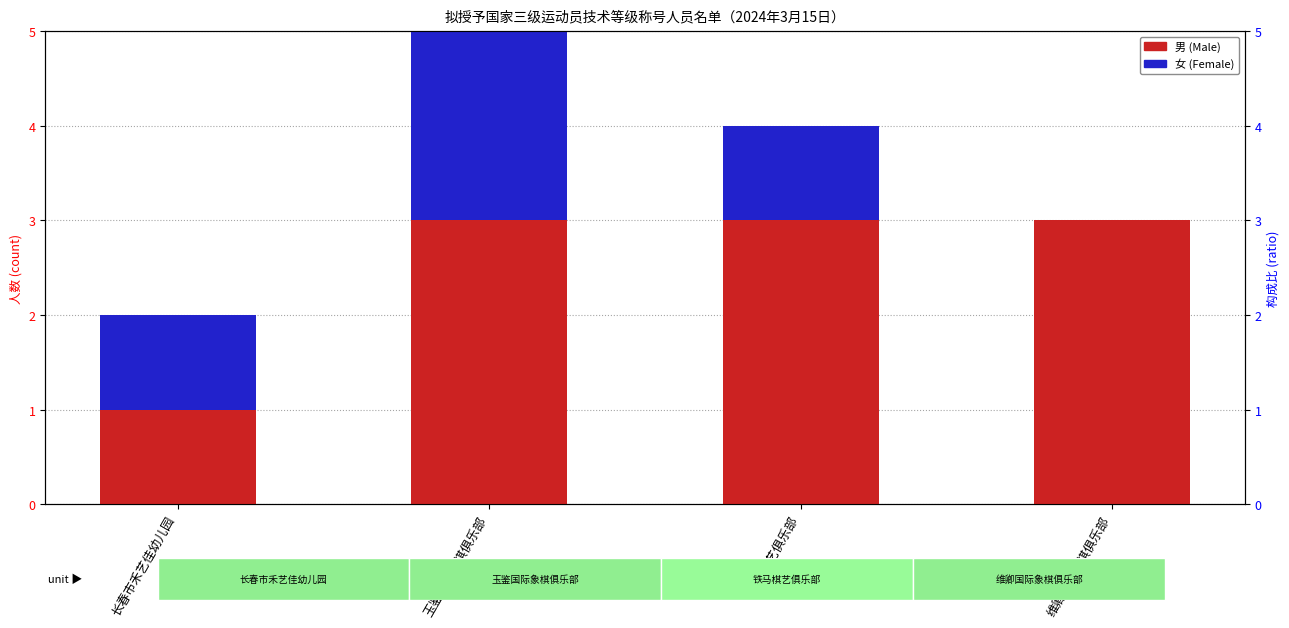

At how many categories does at least one series exceed 2?

3